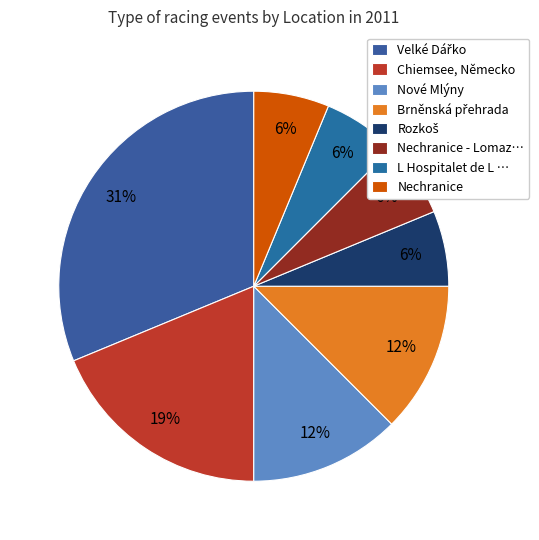

How many slices are in this pie chart?

8